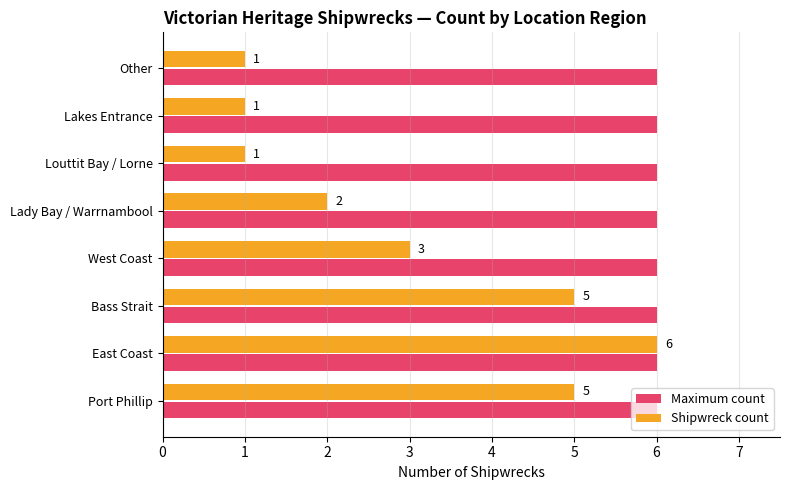

Is it true that Shipwreck count equals 1 at Louttit Bay / Lorne?

True